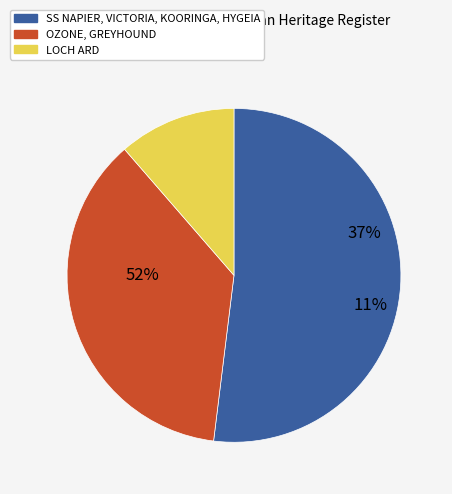

Does SS NAPIER represent more than half of the total?

No